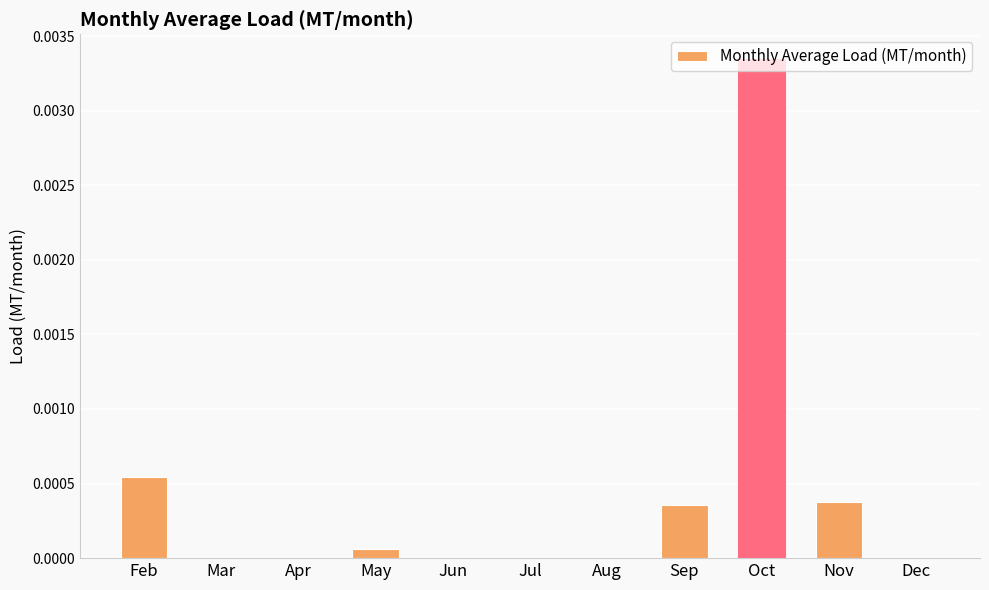

Between Feb and Dec, which is larger?

Feb